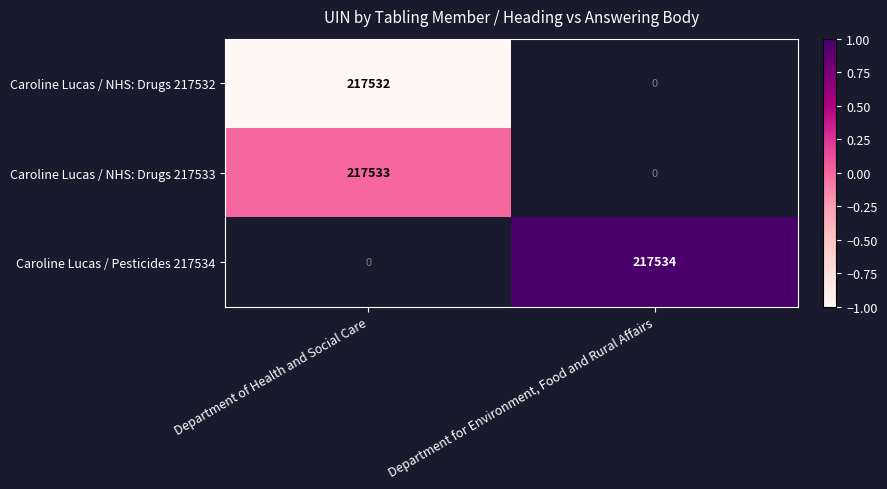

Is it true that Caroline Lucas / Pesticides 217534 equals 88783 at Department for Environment, Food and Rural Affairs?

False